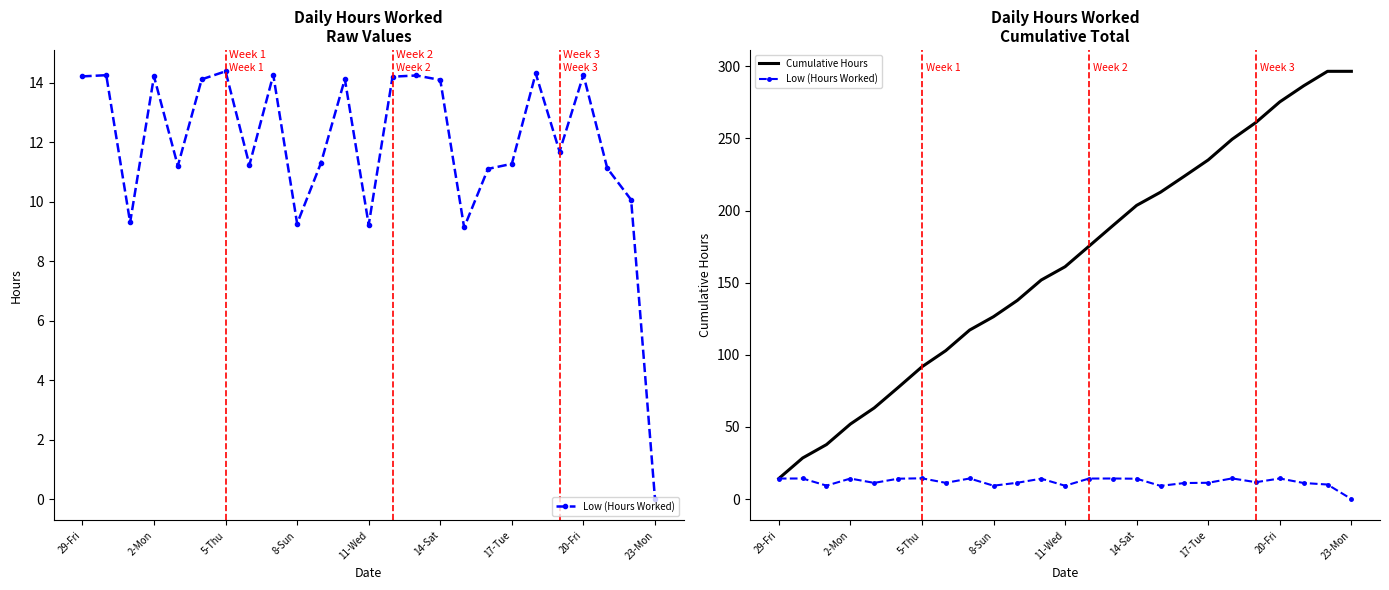

Rank the series at 17 from highest to lowest value.

Cumulative Hours, Low (Hours Worked)